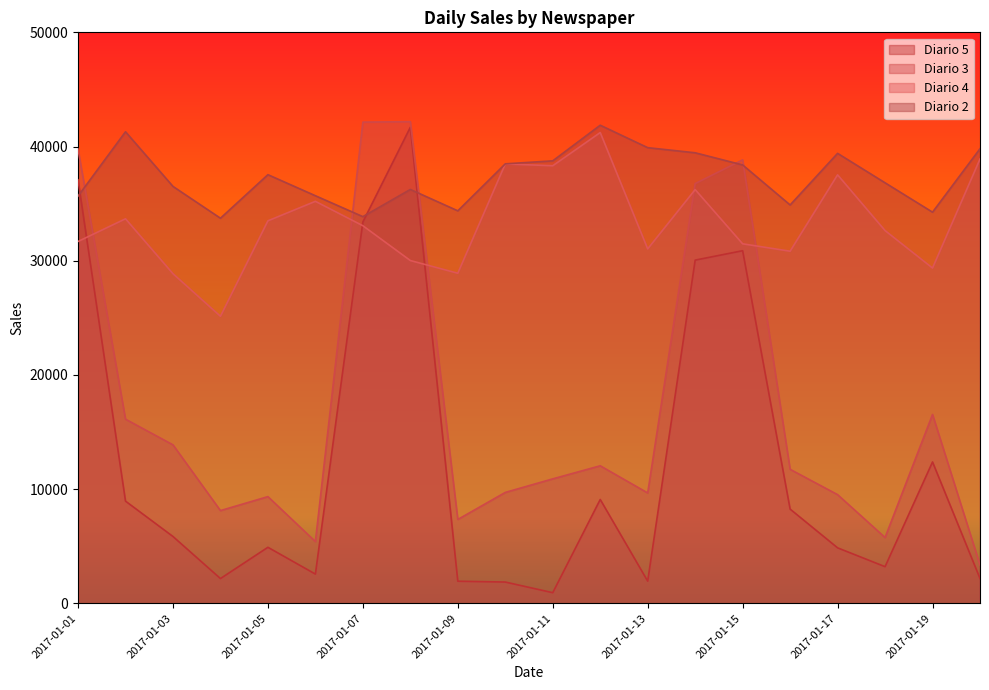

What is the difference between the highest and lowest values at 2017-01-04?

31553